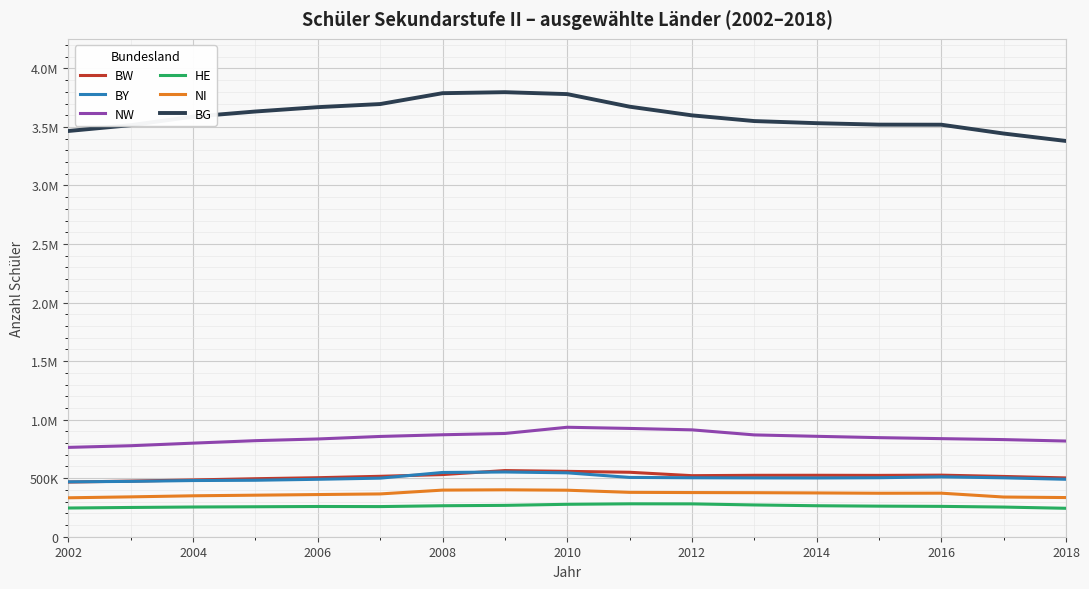

True or false: NI and NW intersect in this chart.

False